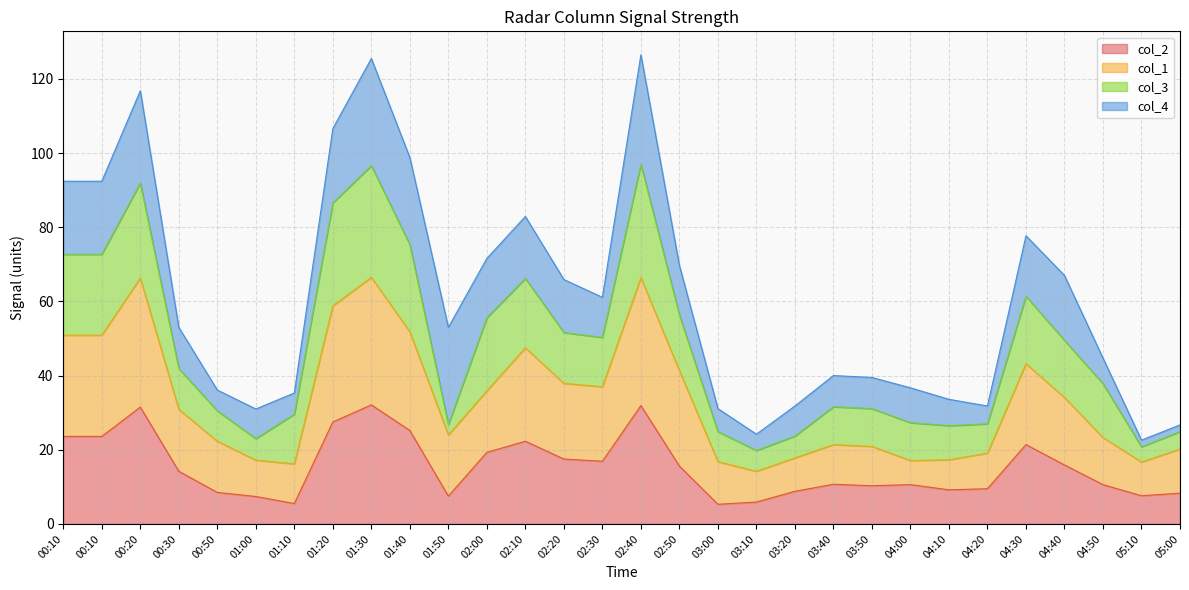

At which category does col_1 reach its first local valley?

01:10